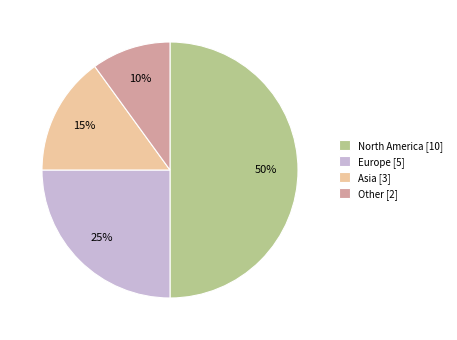

Is Other [2] the majority of the pie?

No